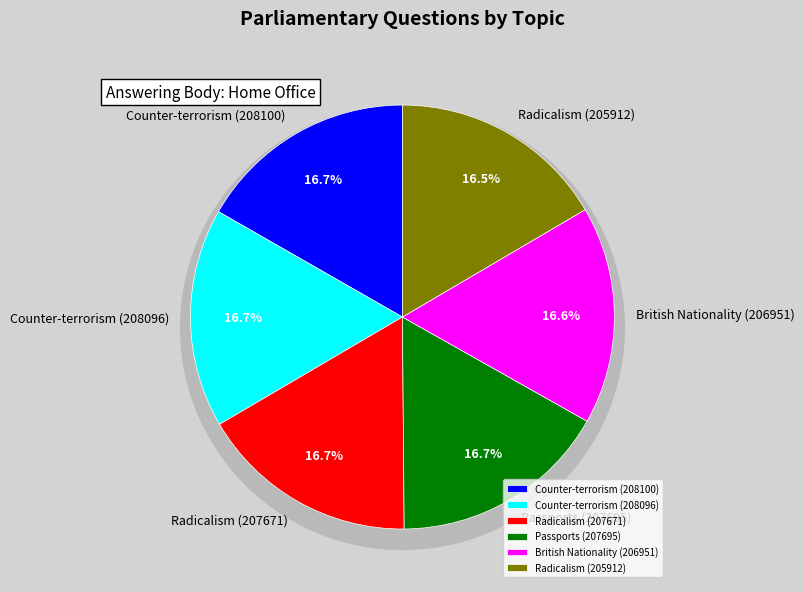

Which slice is the largest?

Counter-terrorism (208100)